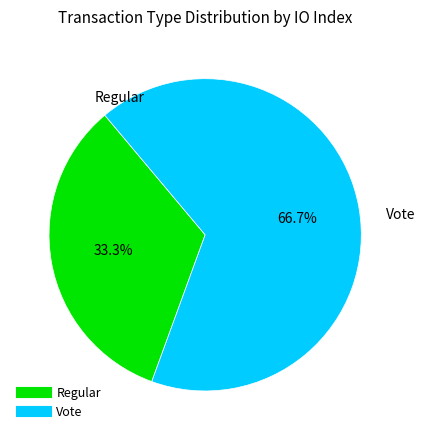

Rank the categories by value from highest to lowest.

Vote, Regular